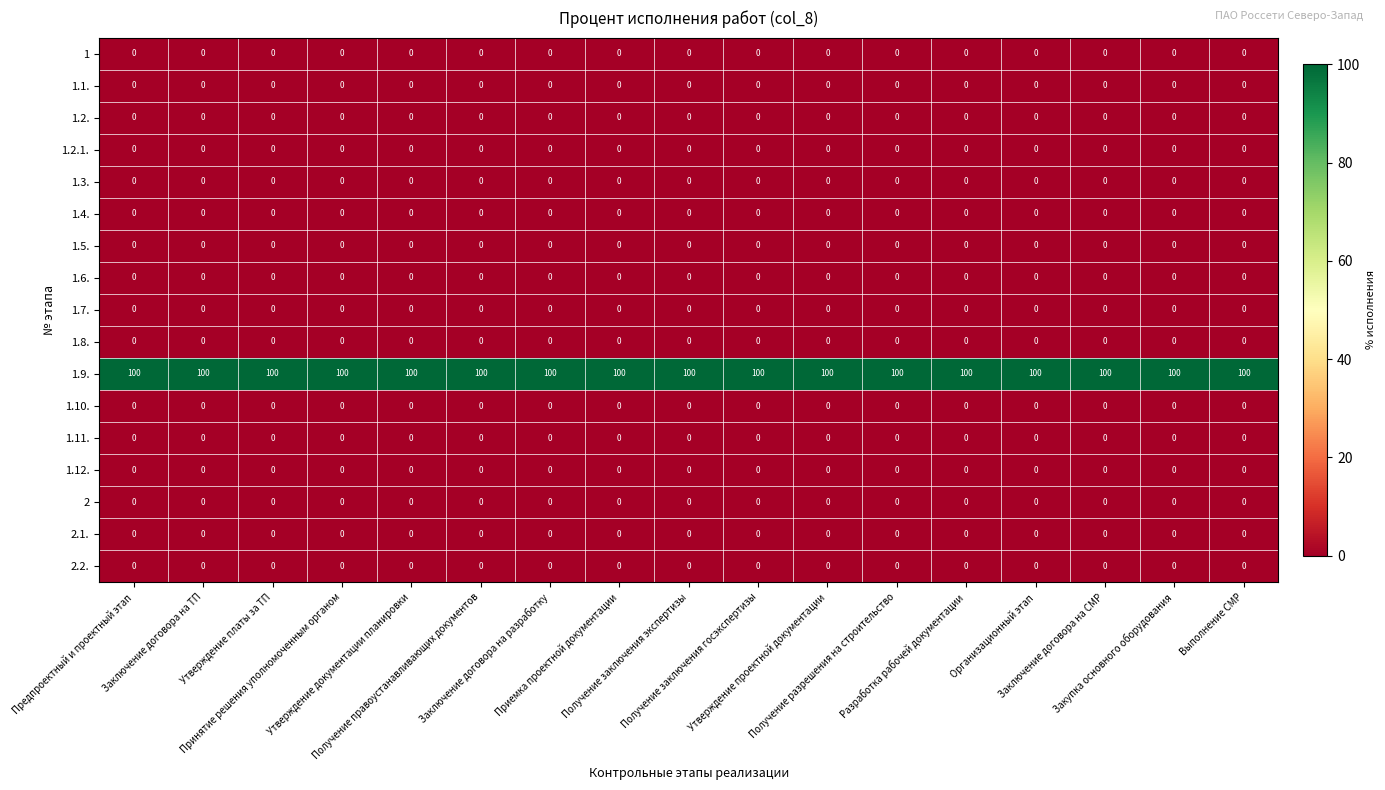

Which series has the largest total across all categories?

1.9.